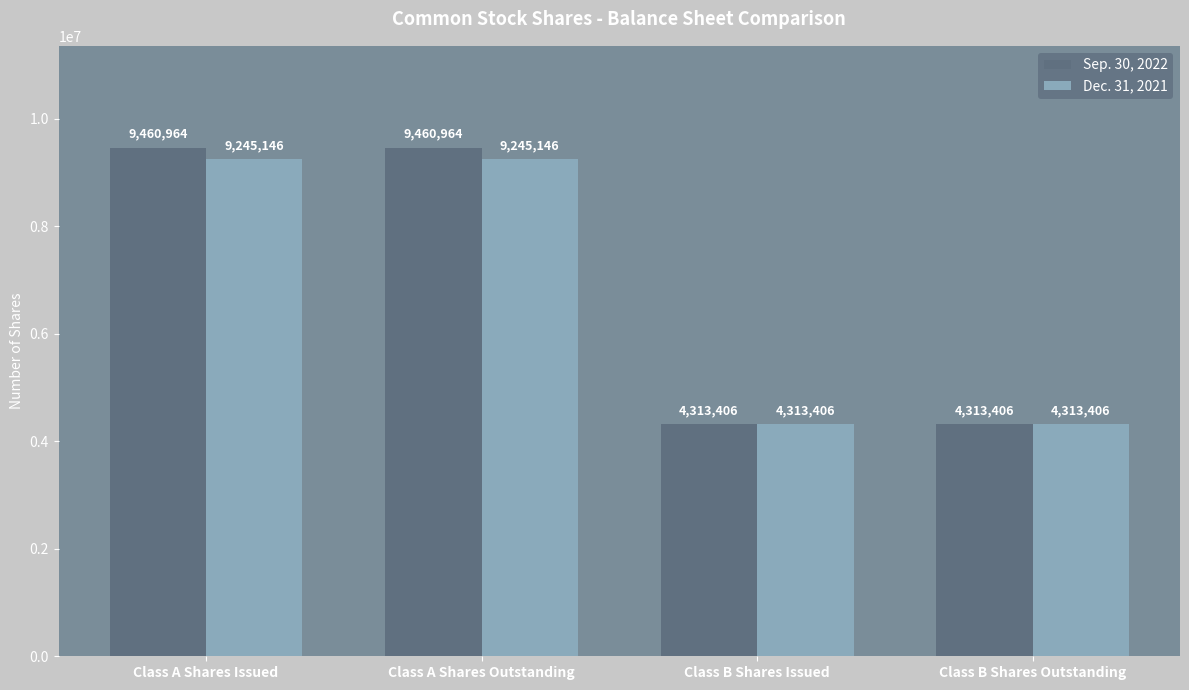

What is the label of the 1st bar from the right?

Class B Shares Outstanding